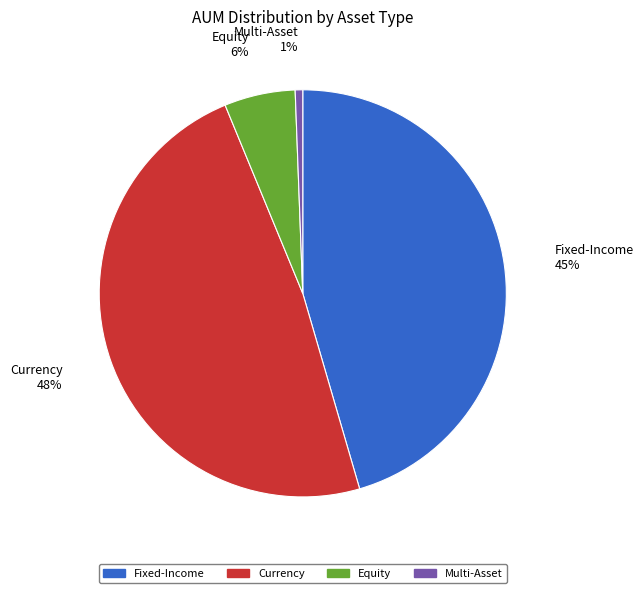

Count the number of slices in the pie.

4